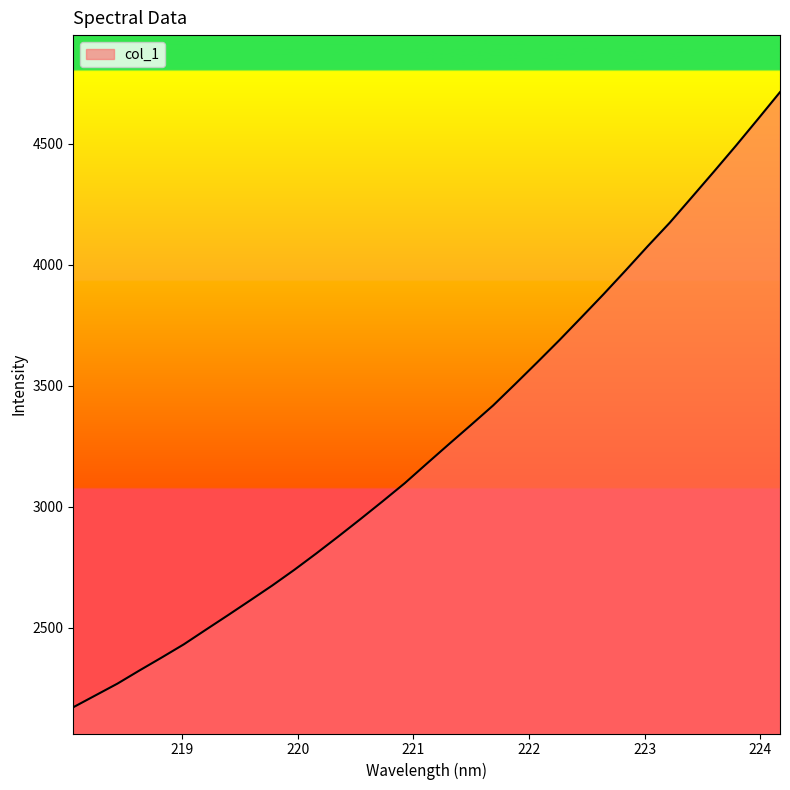

What is the greatest value displayed?

4714.1